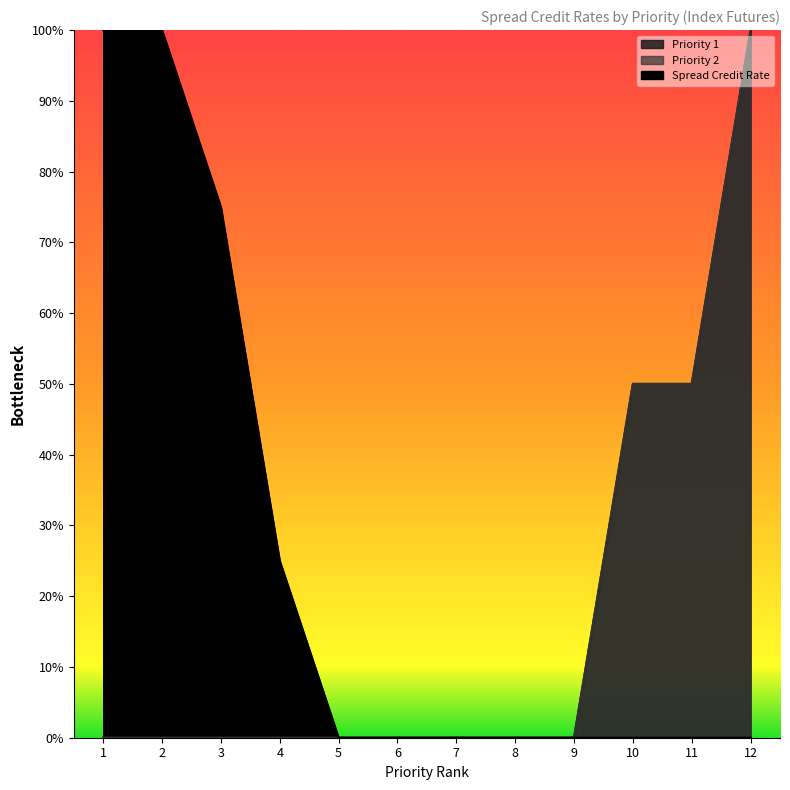

At which label does Priority 2 reach its minimum?

1